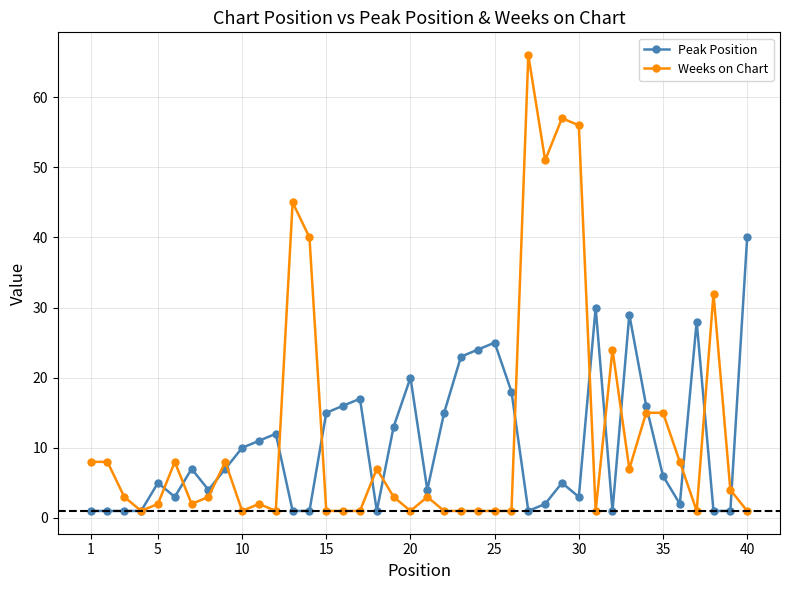

Which series has the largest total across all categories?

Weeks on Chart